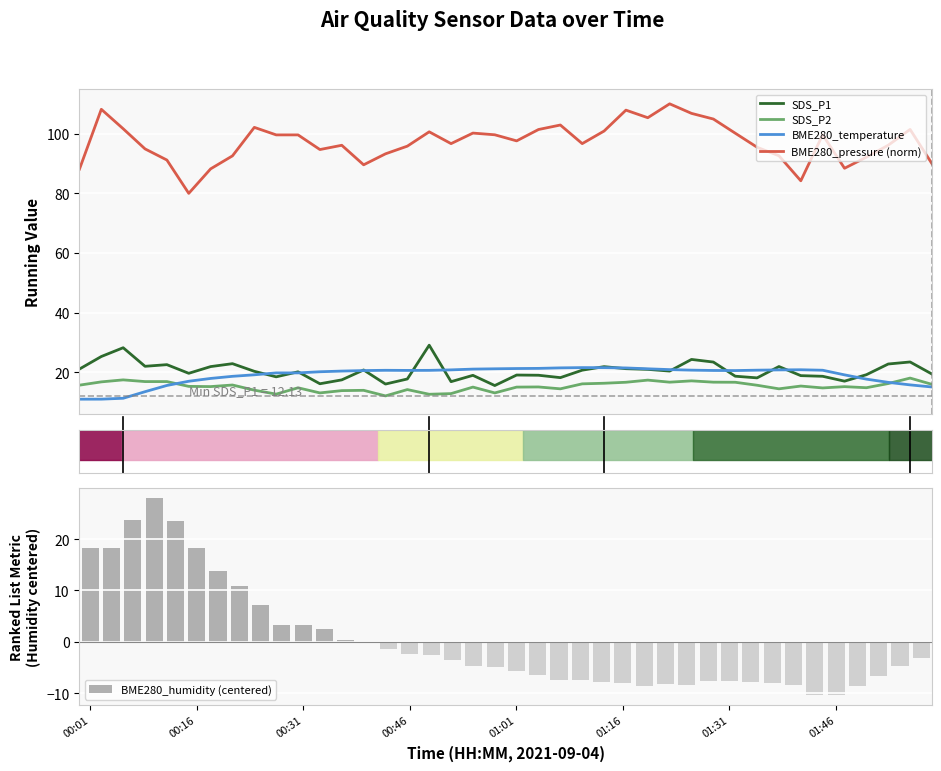

Are the bars horizontal?

No